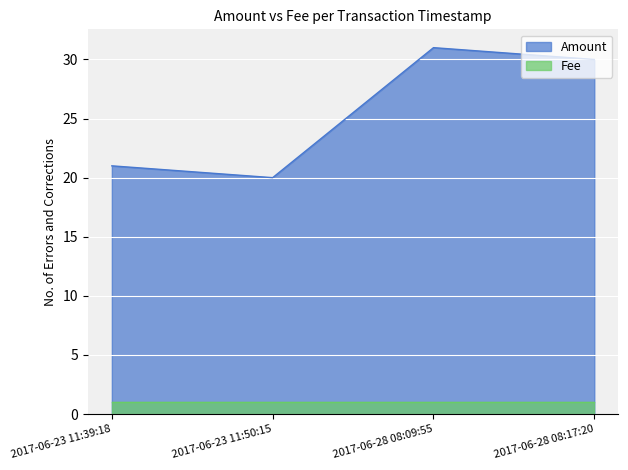

What is the change in value from 2017-06-23 11:50:15 to 2017-06-28 08:17:20?

+10